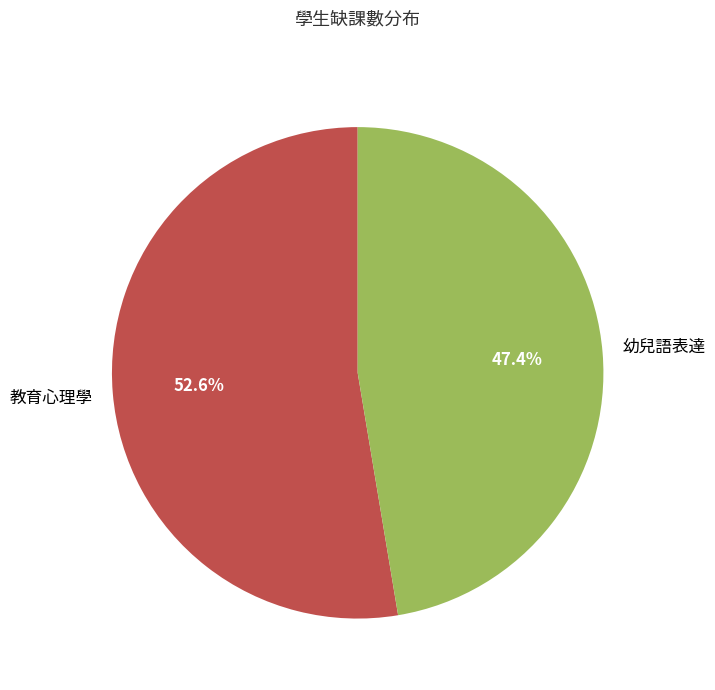

How many segments does this pie chart have?

2